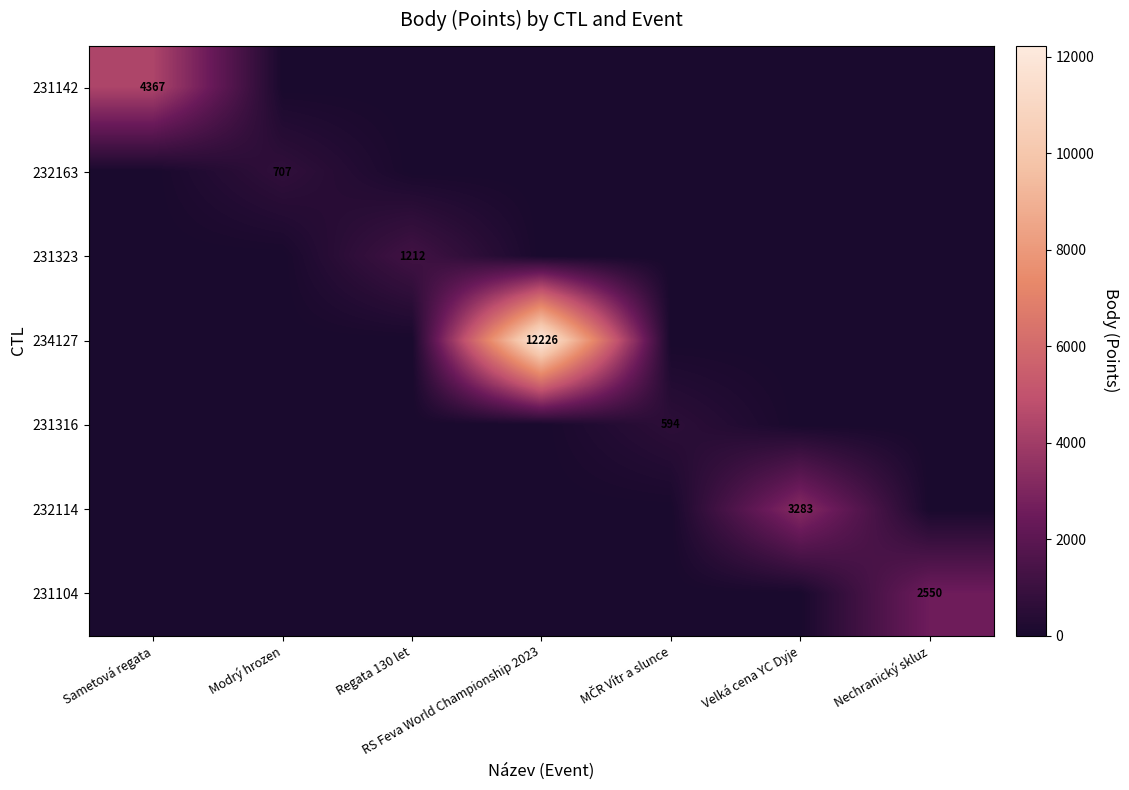

Is it true that 234127 equals 0 at Regata 130 let?

True